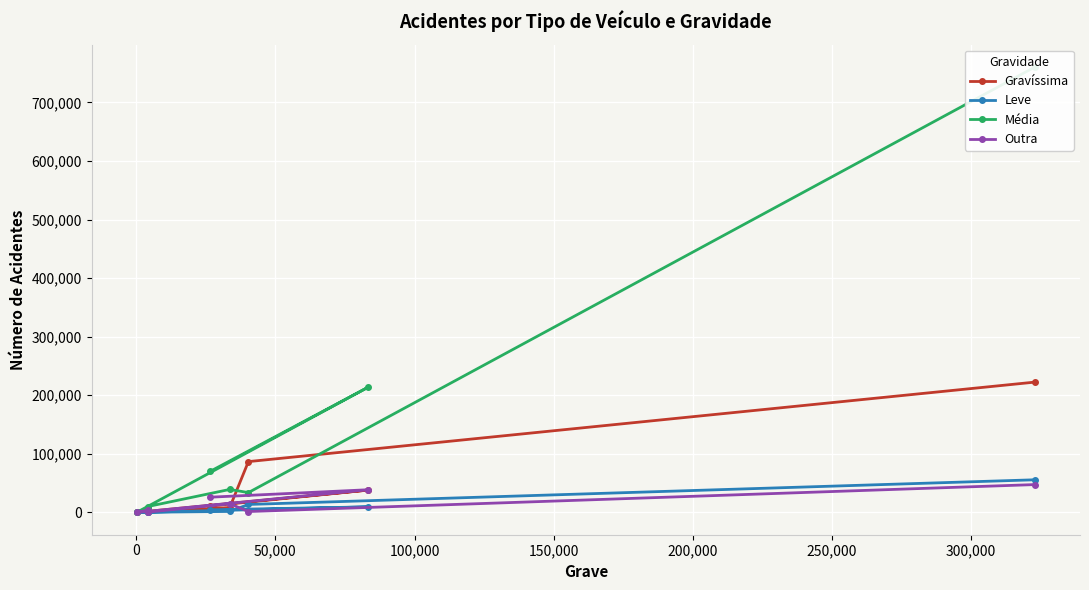

How many times do Média and Gravíssima cross each other?

4